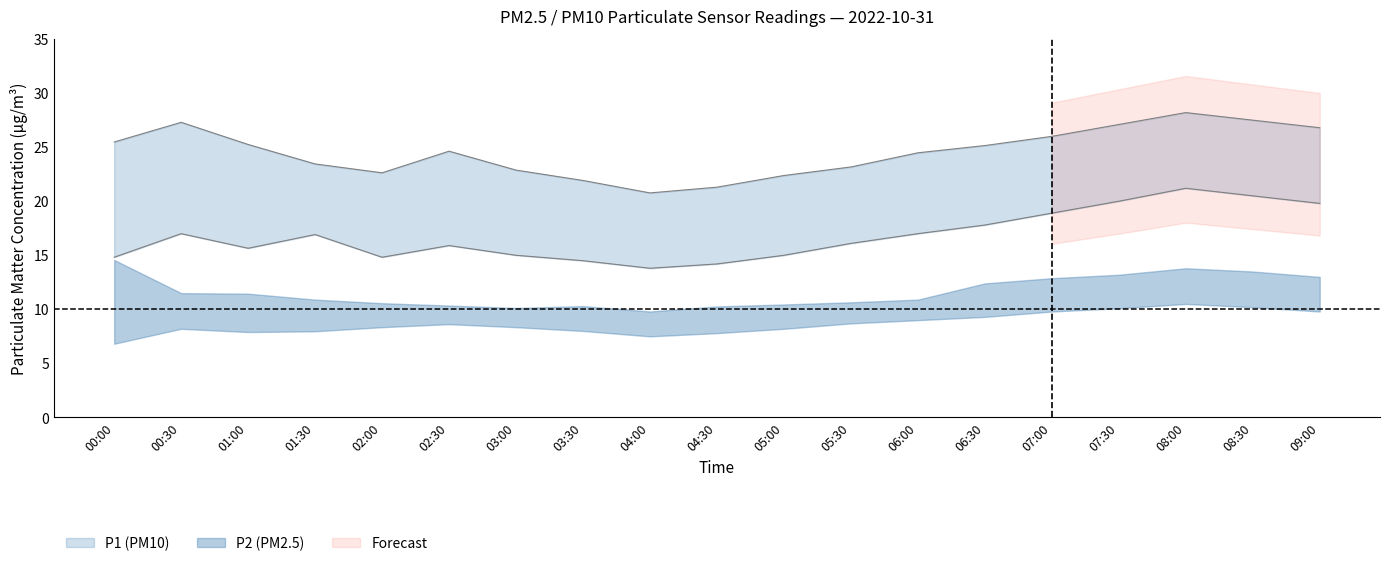

What is the spread (max minus min) of values at 07:30?

17.0